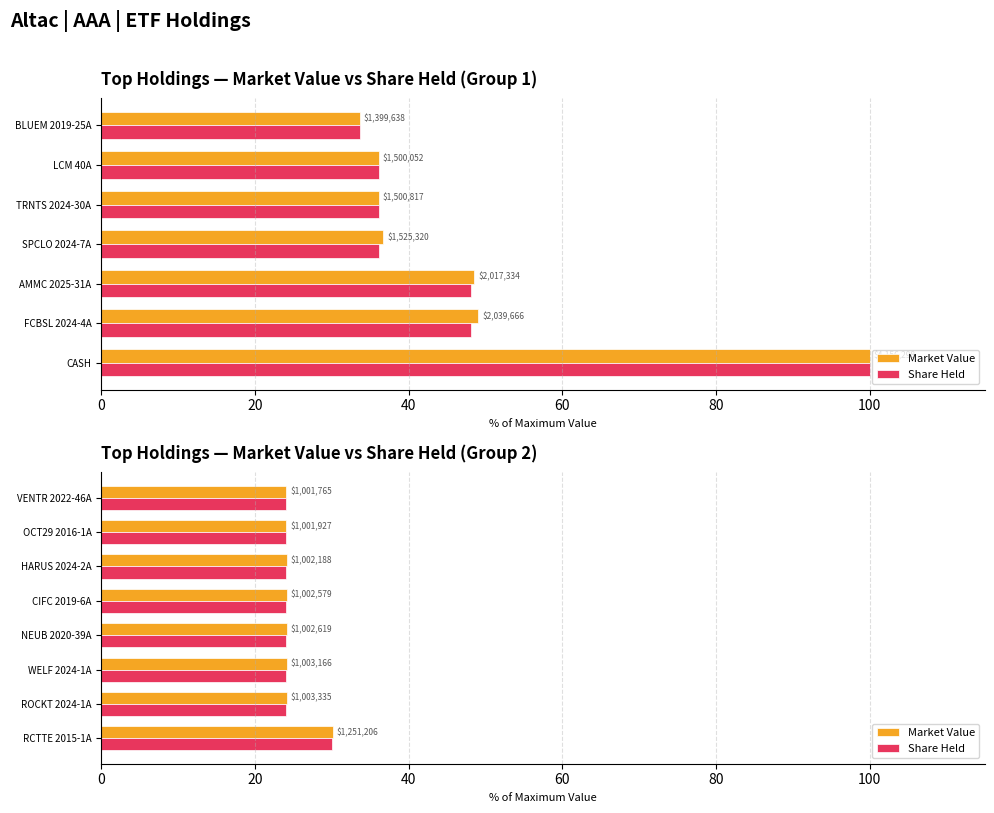

Read the Market Value value at WELF 2024-1A.

24.1